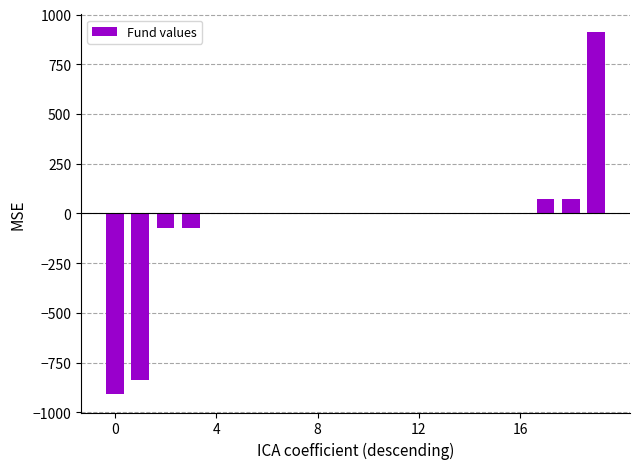

What is the sum of all values?

-837.2